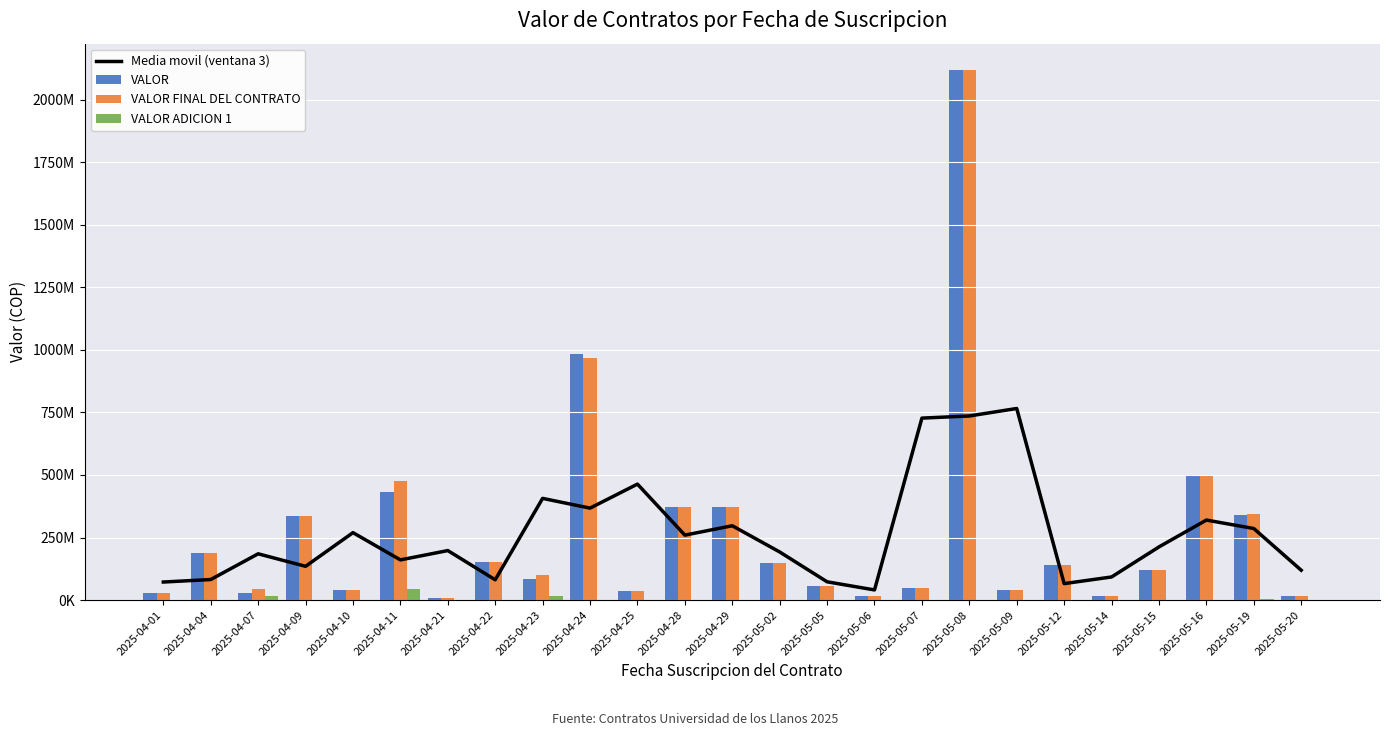

How many categories are shown in the chart?

25